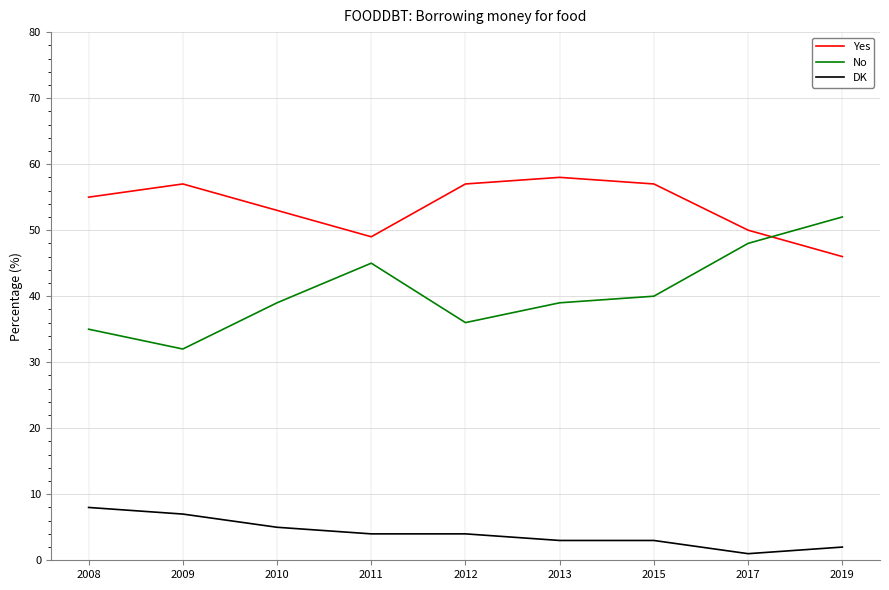

True or false: DK and No intersect in this chart.

False